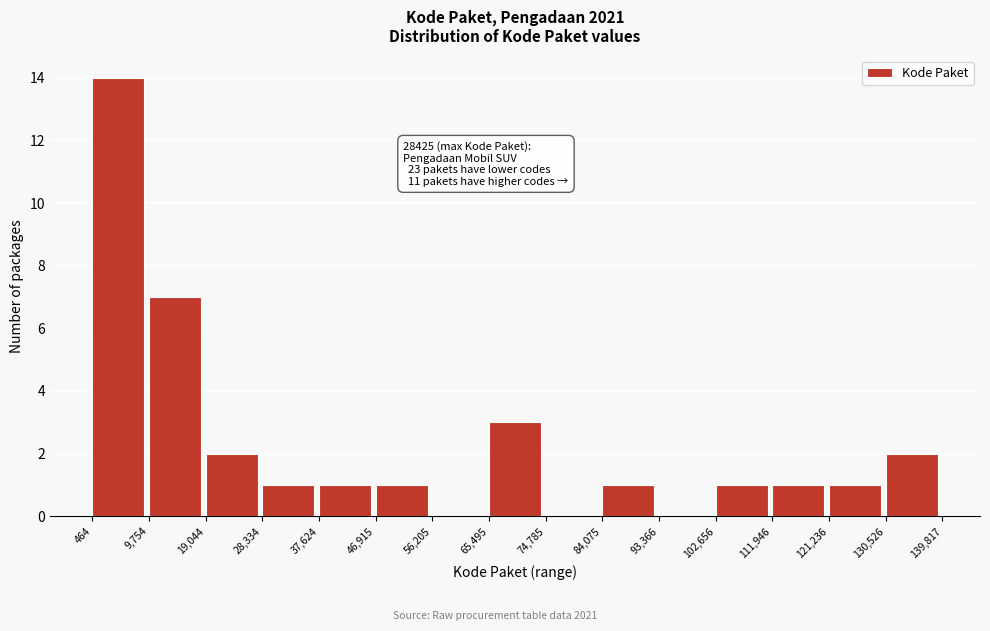

Over which range of the x-axis is the bar tallest?

464 to 9,754